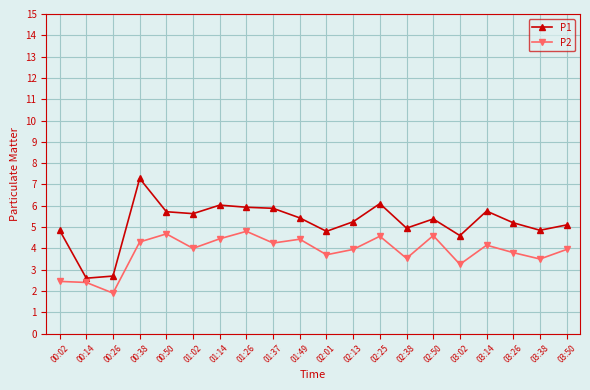

What position from the left is 03:26?

18